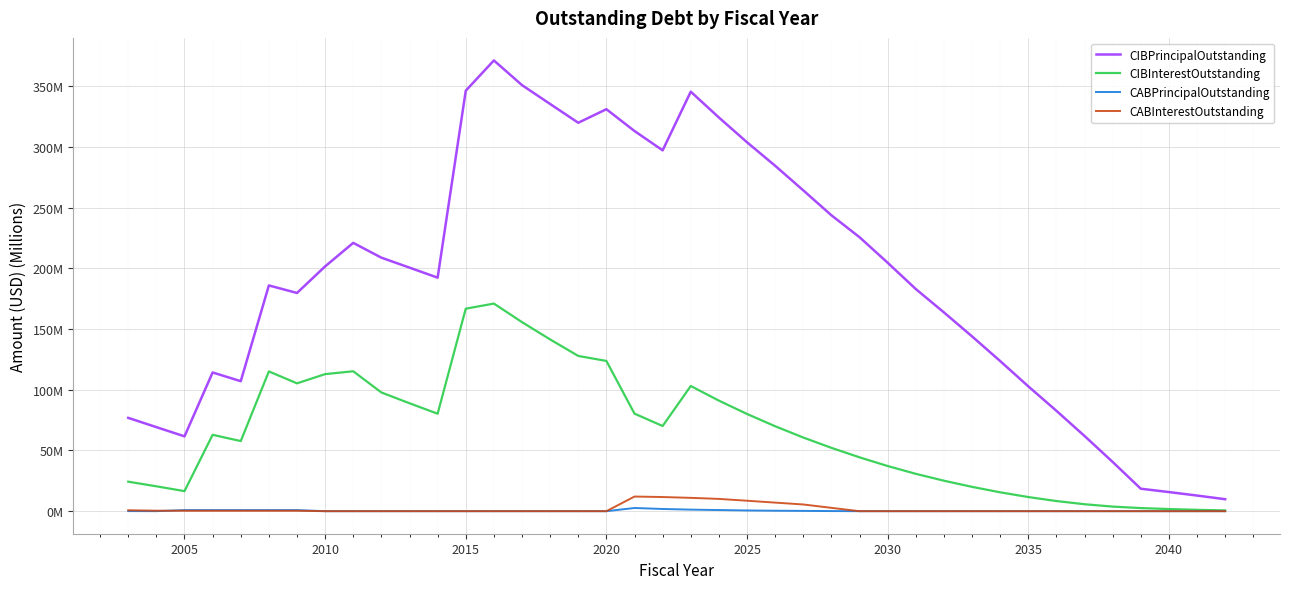

Reading right to left, what are all the values shown in this chart?

CIBPrincipalOutstanding: 9.9	12.9	15.8	18.5	40.6	62.0	82.7	102.9	123.7	144.0	163.8	183.0	204.7	225.7	243.8	264.3	284.6	303.9	324.3	345.6	297.3	313.2	331.1	320.0	335.4	351.0	371.3	346.4	192.4	200.6	208.8	221.0	201.7	179.8	186.0	107.1	114.3	61.7	69.2	76.9
CIBInterestOutstanding: 0.6	1.1	1.8	2.6	3.8	5.7	8.4	11.6	15.6	20.0	25.1	30.8	37.2	44.4	52.2	60.7	70.0	80.1	91.1	103.1	70.2	80.4	123.8	127.9	141.5	155.7	171.0	166.8	80.3	88.9	97.8	115.3	112.9	105.3	115.1	57.8	62.9	16.5	20.5	24.3
CABPrincipalOutstanding: 0.0	0.0	0.0	0.0	0.0	0.0	0.0	0.0	0.0	0.0	0.0	0.0	0.0	0.0	0.1	0.2	0.4	0.6	0.9	1.3	1.8	2.6	0.0	0.0	0.0	0.0	0.0	0.0	0.0	0.0	0.0	0.0	0.0	0.9	0.9	0.9	0.9	0.9	0.0	0.1
CABInterestOutstanding: 0.0	0.0	0.0	0.0	0.0	0.0	0.0	0.0	0.0	0.0	0.0	0.0	0.0	0.0	2.8	5.5	7.1	8.6	10.1	11.0	11.7	12.1	0.0	0.0	0.0	0.0	0.0	0.0	0.0	0.0	0.0	0.0	0.0	0.3	0.3	0.3	0.3	0.3	0.4	0.8